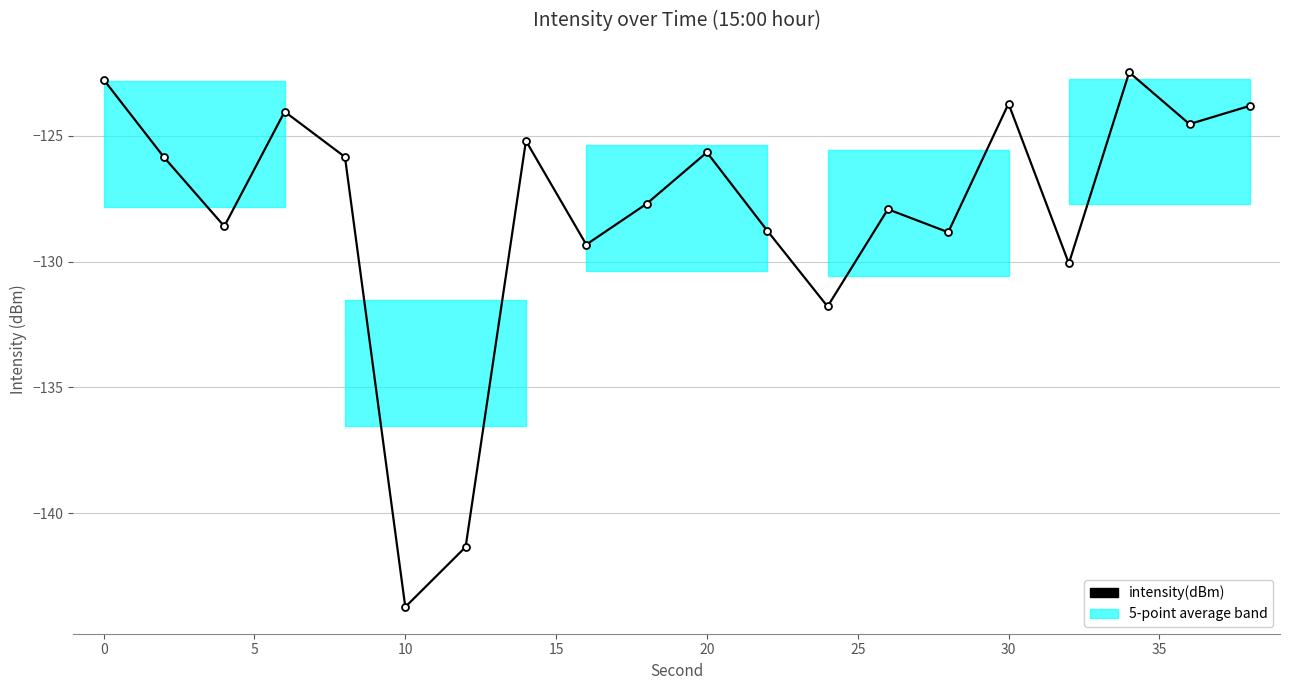

What is the value of the 6th point from the left?

-143.7